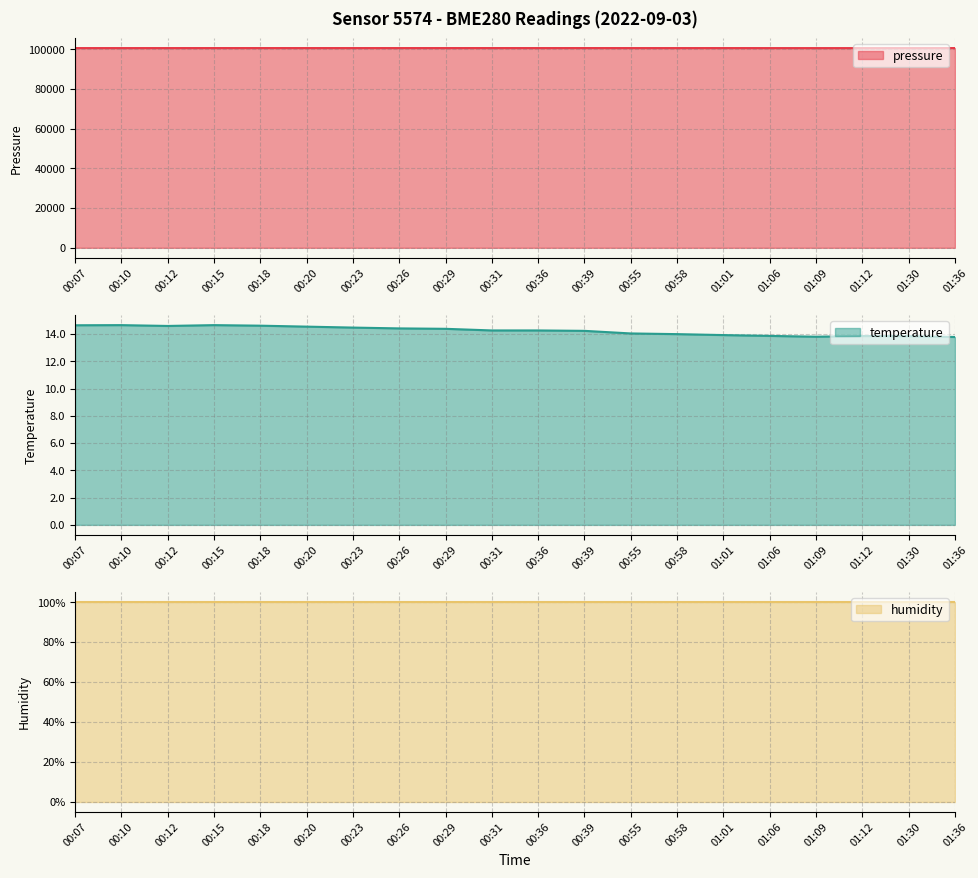

What is the label of the 14th point from the right?

00:23